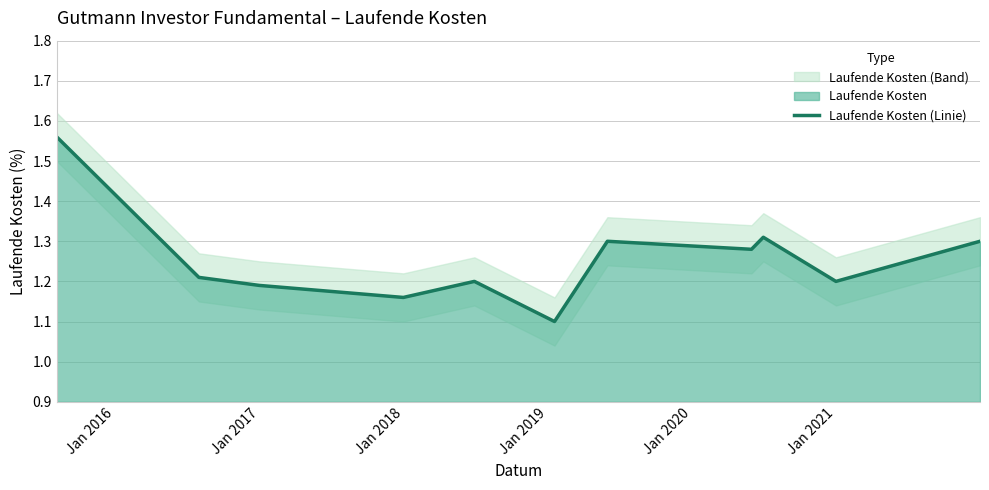

How many values are between 1 and 2?

11